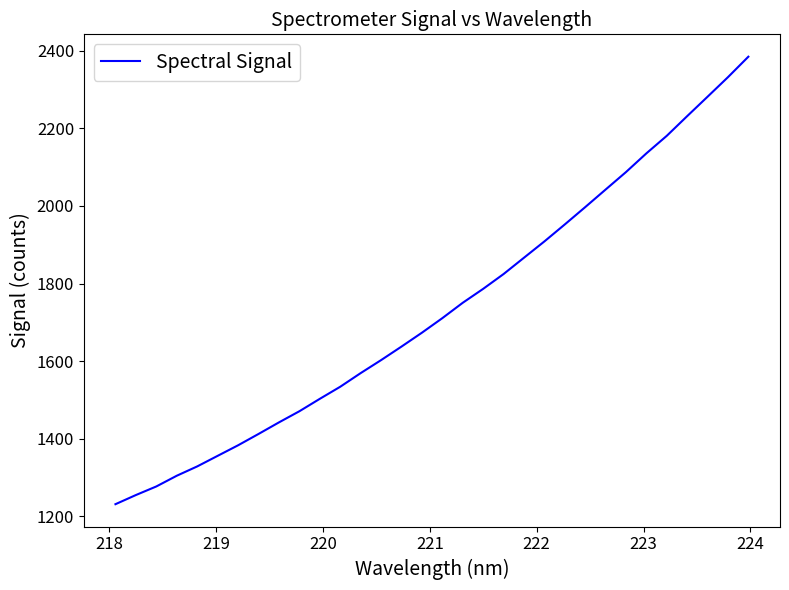

Reading left to right, list all the values displayed in this chart.

1231.0	1254.6	1276.8	1304.4	1328.4	1355.7	1382.9	1412.1	1441.9	1470.6	1502.7	1533.8	1569.0	1602.5	1637.4	1673.1	1710.7	1750.3	1786.2	1824.4	1866.5	1908.5	1952.3	1996.9	2042.2	2087.3	2135.6	2180.8	2231.6	2281.6	2332.0	2384.7